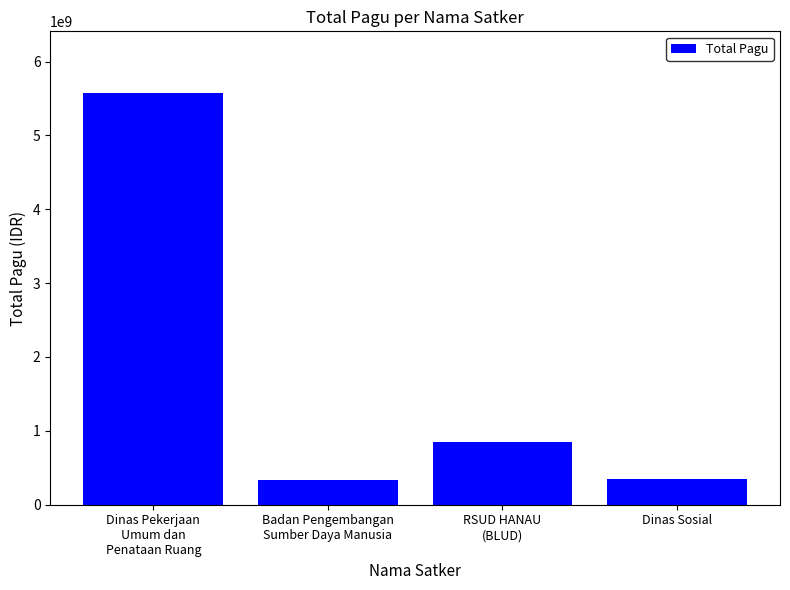

What is the maximum value shown in the chart?

5572750000